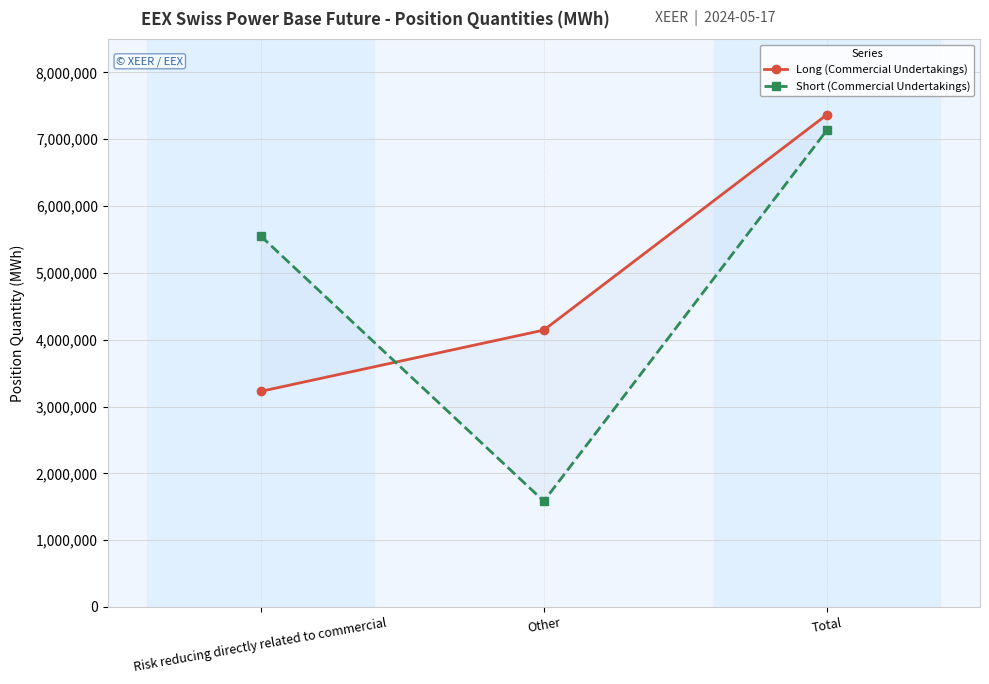

What is the value of the Long (Commercial Undertakings) point at the 2nd from the left?

4143647